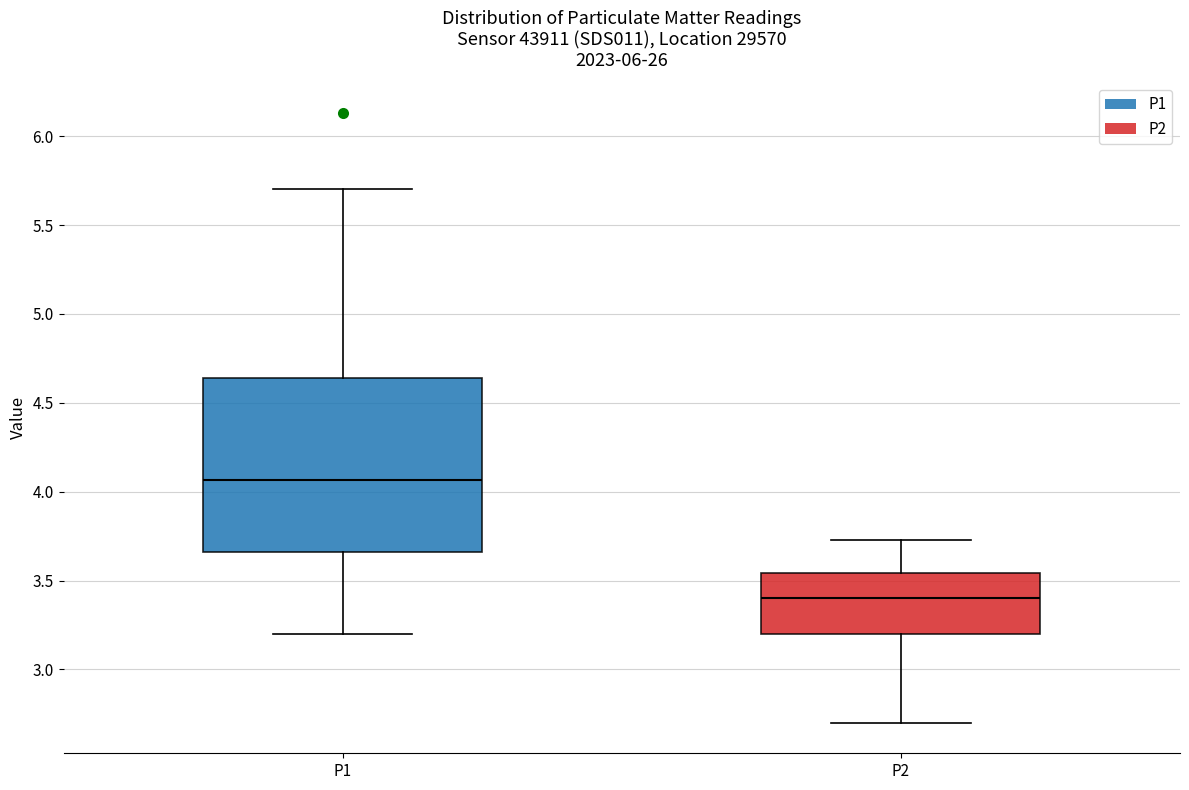

Reading left to right, transcribe this box plot: for each box, give where its median line is, the range the box spans, and where its two whiskers end, as read against the y-axis. The values are not printed on the chart, so give them approximately, as read against the axis.

P1: median 4.05, box 3.65 to 4.65, whiskers 3.20 to 5.70
P2: median 3.40, box 3.20 to 3.55, whiskers 2.70 to 3.75